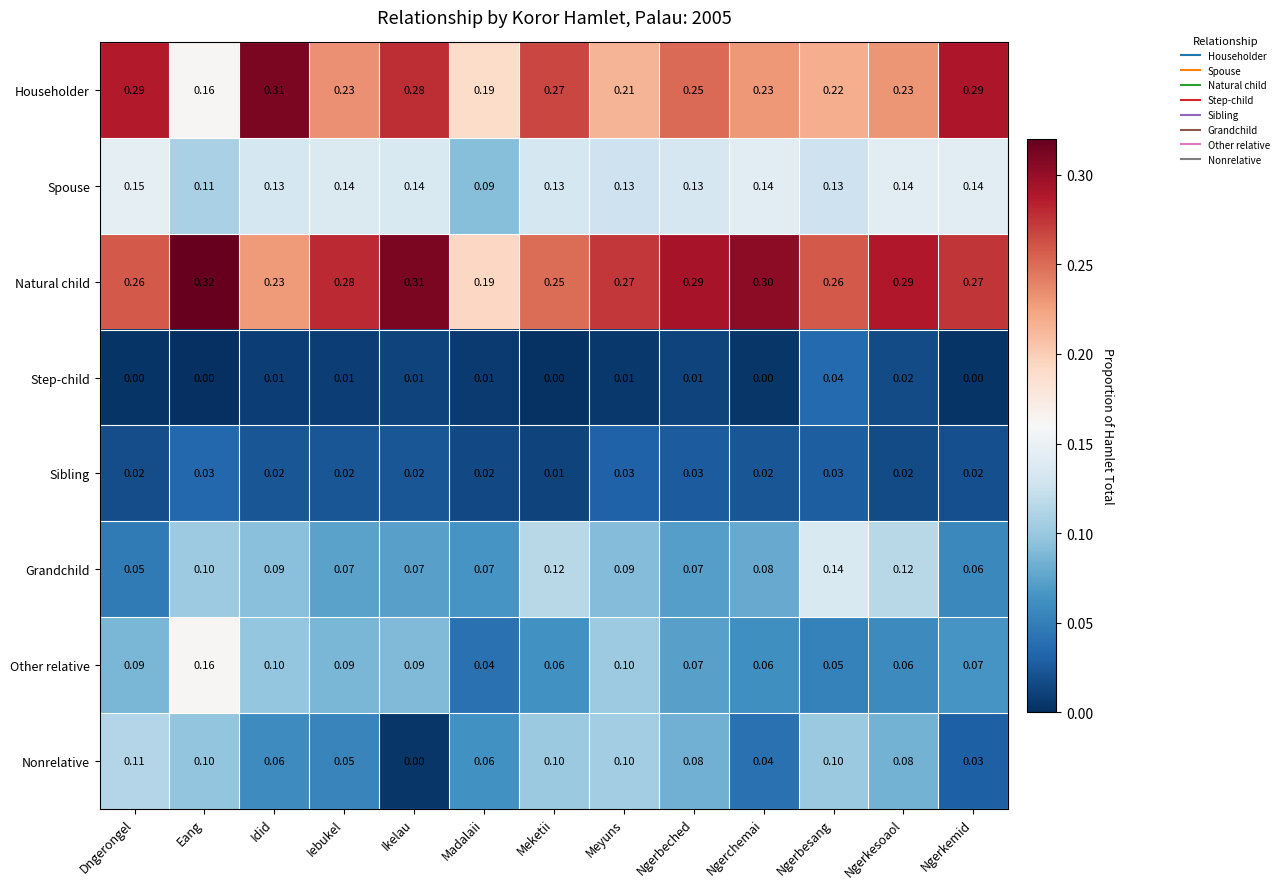

Rank the series at Ngerbesang from highest to lowest value.

Natural child, Householder, Grandchild, Spouse, Nonrelative, Other relative, Step-child, Sibling